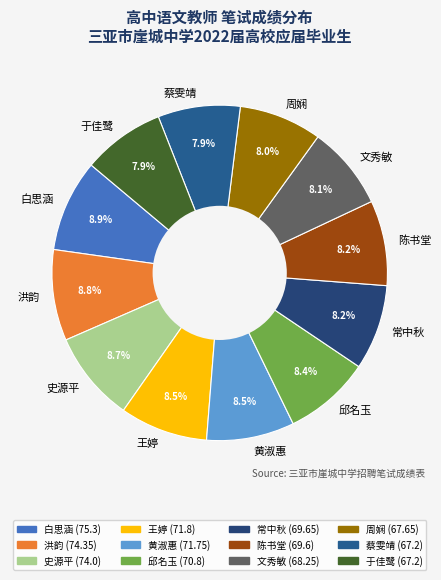

To the nearest percent, what is the average slice percentage?

8%